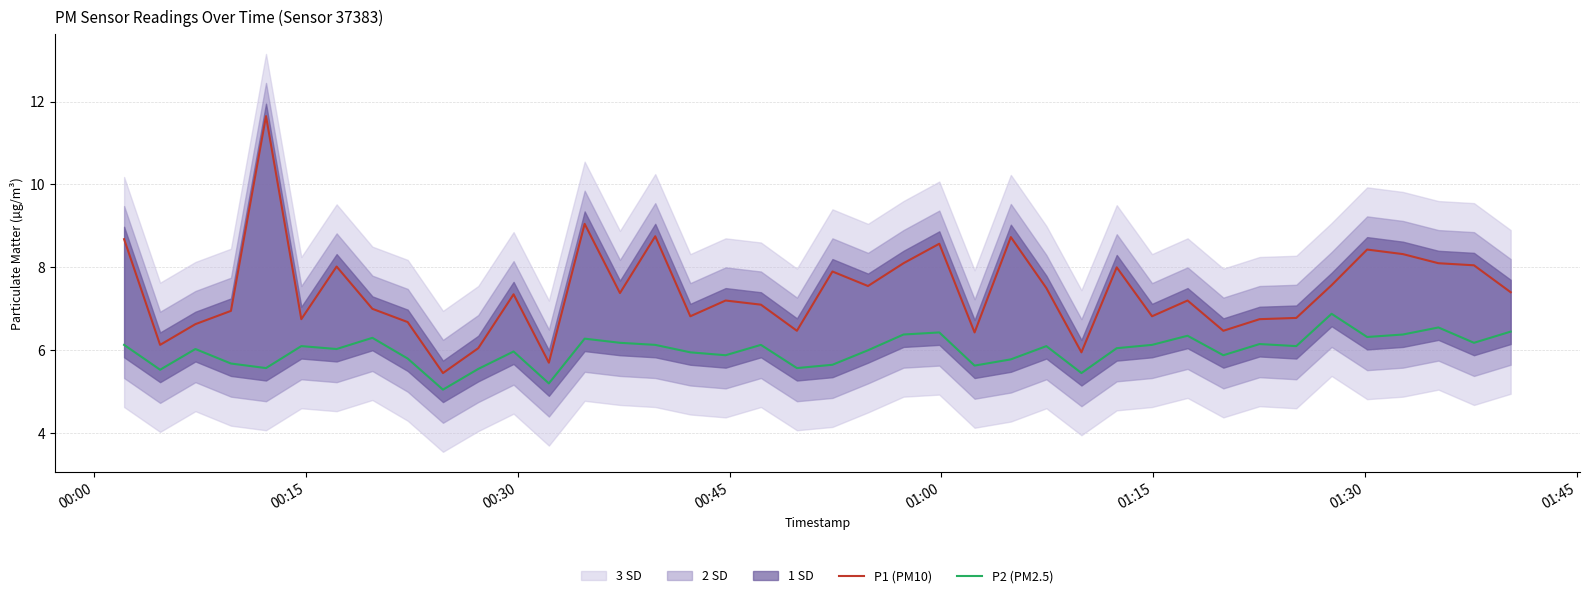

Which series has the widest spread of values?

P1 (PM10)